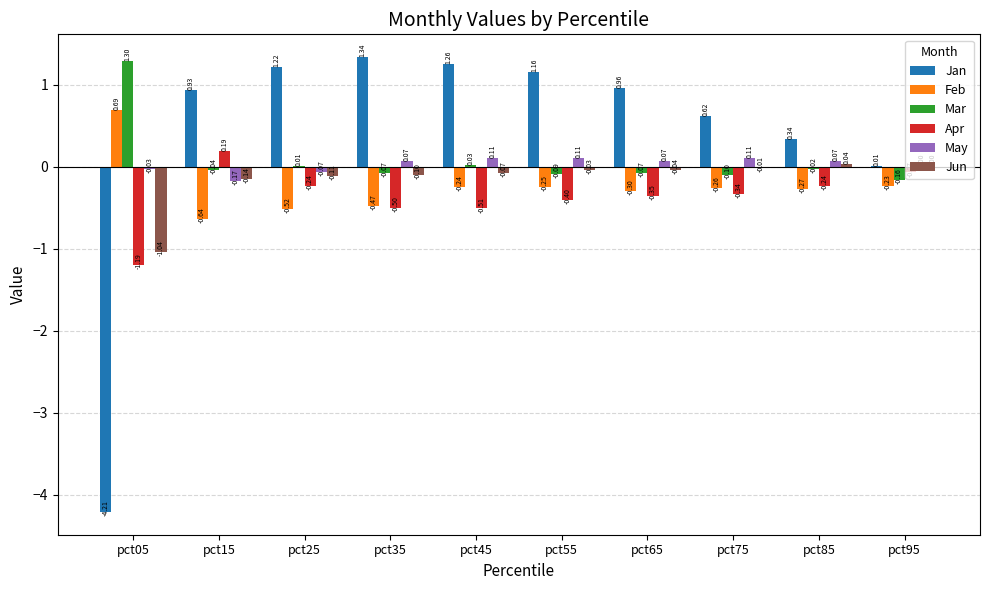

What is the sum of all Jan values?

3.6